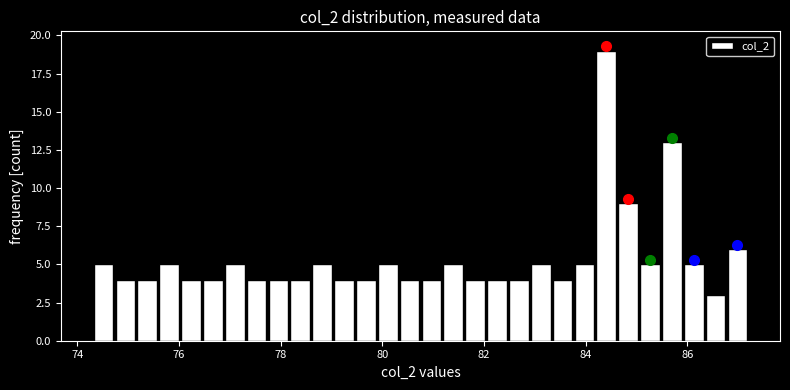

Read against the x-axis, roughly where is the centre of the tallest bar?

84.4